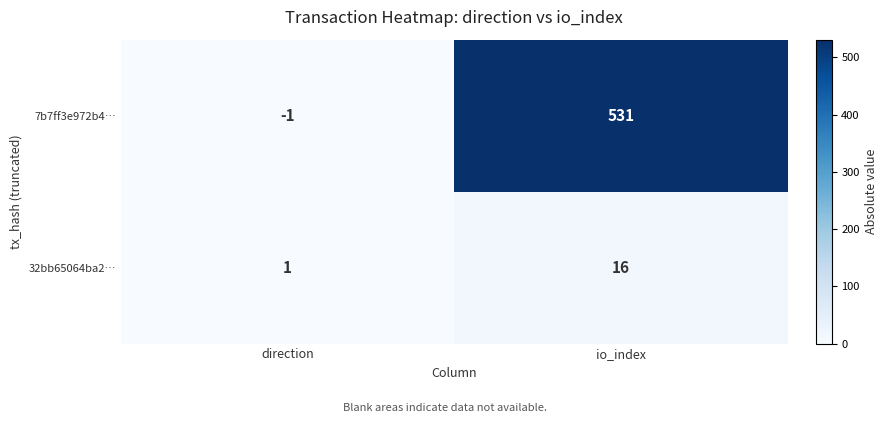

Reading left to right, what are all the values shown in this chart?

7b7ff3e972b4…: direction=-1	io_index=531
32bb65064ba2…: direction=1	io_index=16